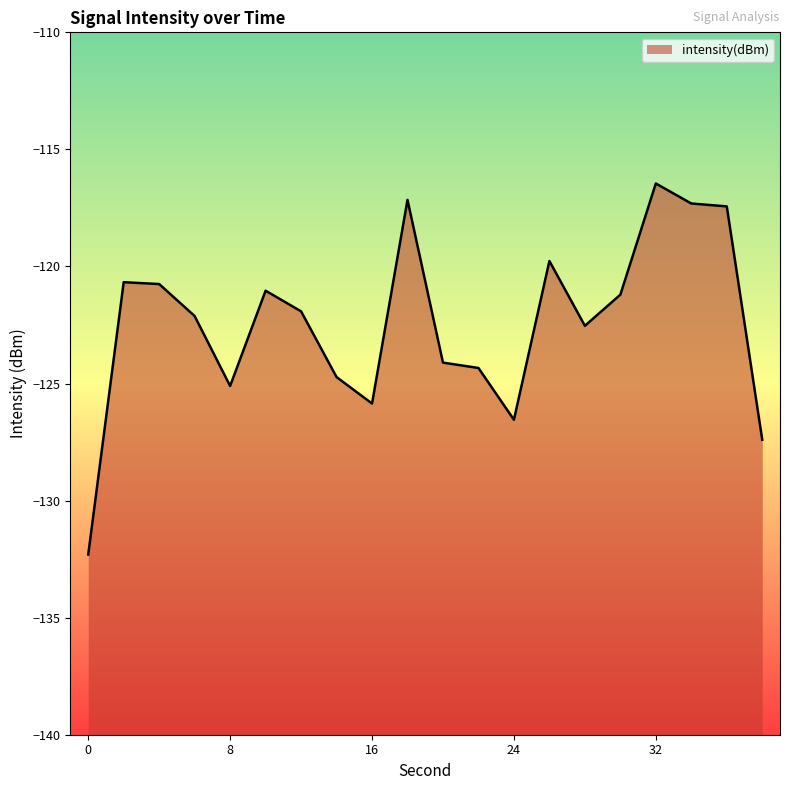

Which has a higher value, 8 or 32?

32